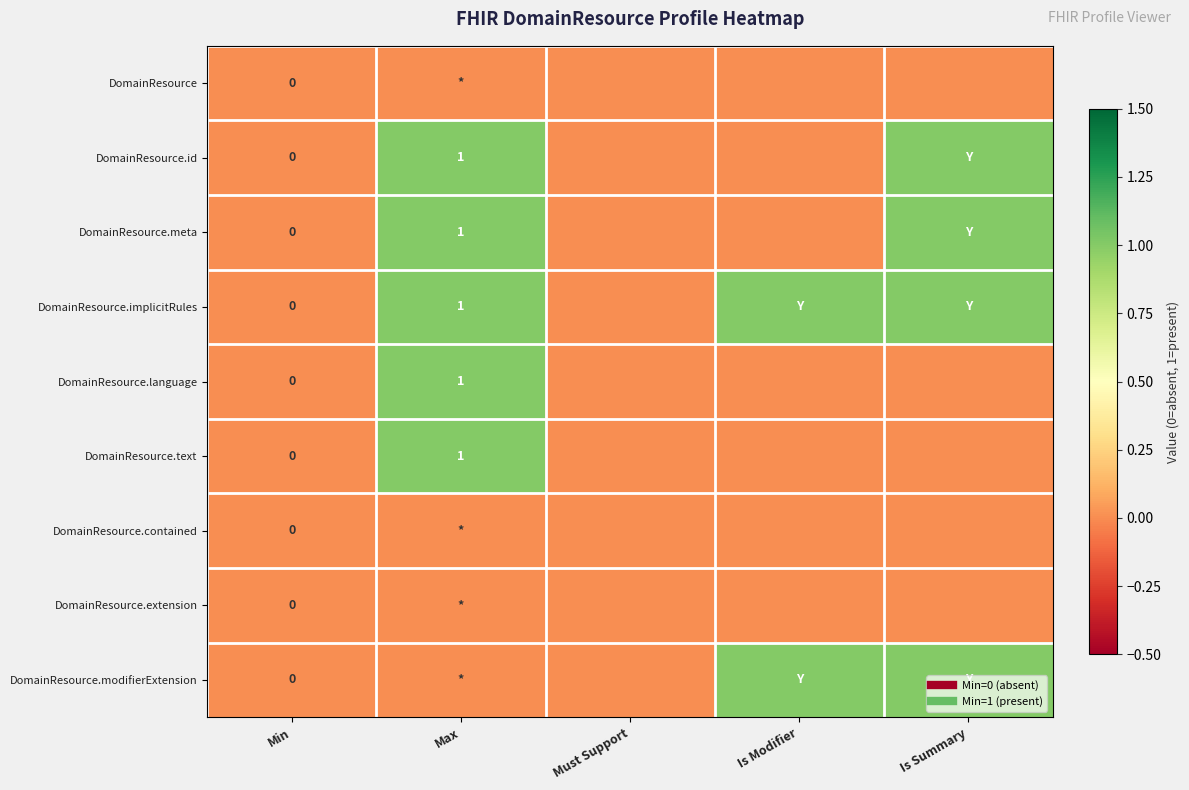

Which label corresponds to the smallest value in the chart?

Min